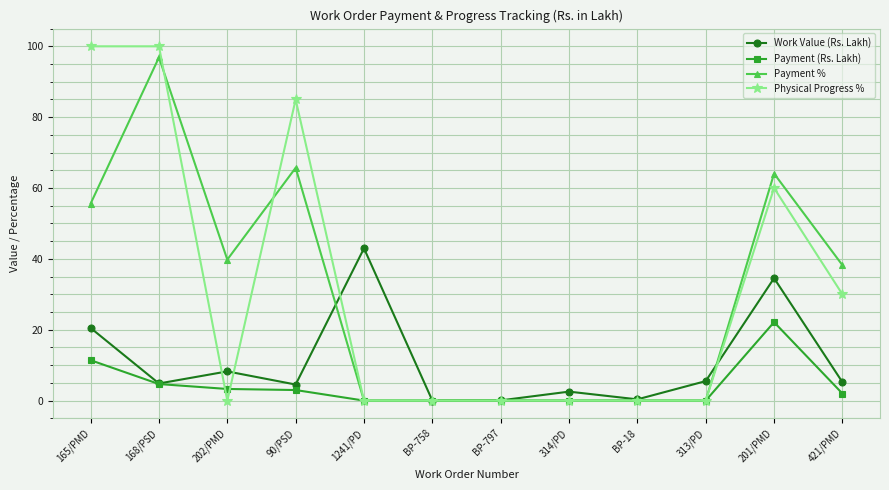

What is the sum of the Payment (Rs. Lakh) values at 201/PMD and BP-797?

22.1